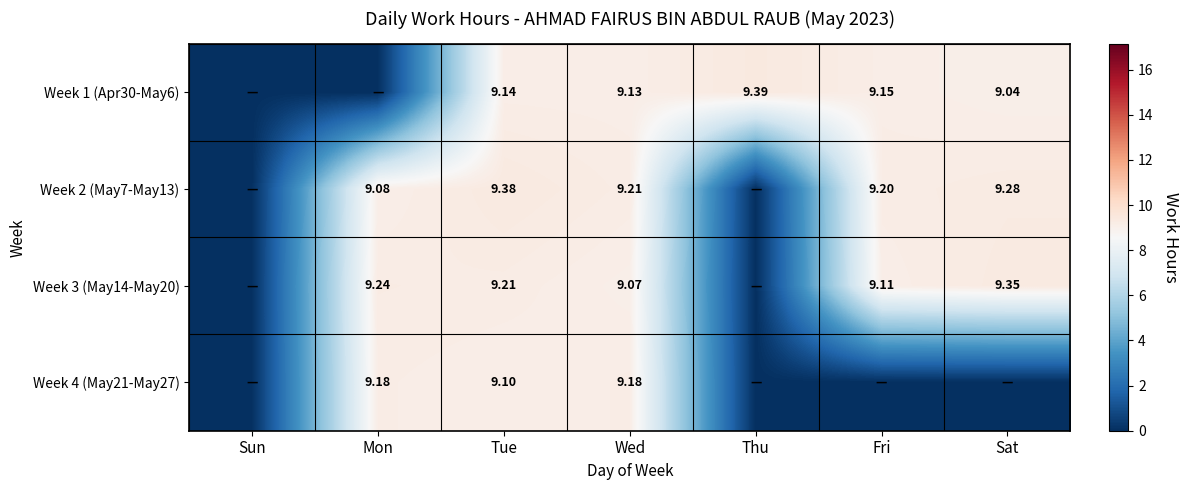

Which label corresponds to the largest value in the chart?

Thu